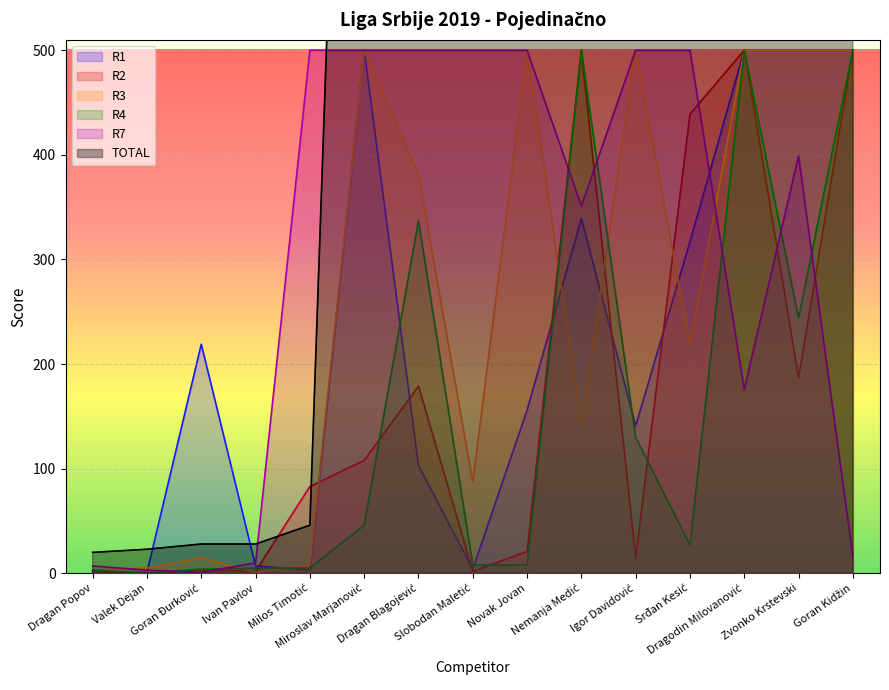

What is the difference between the second highest and minimum values in the R7 series?

499